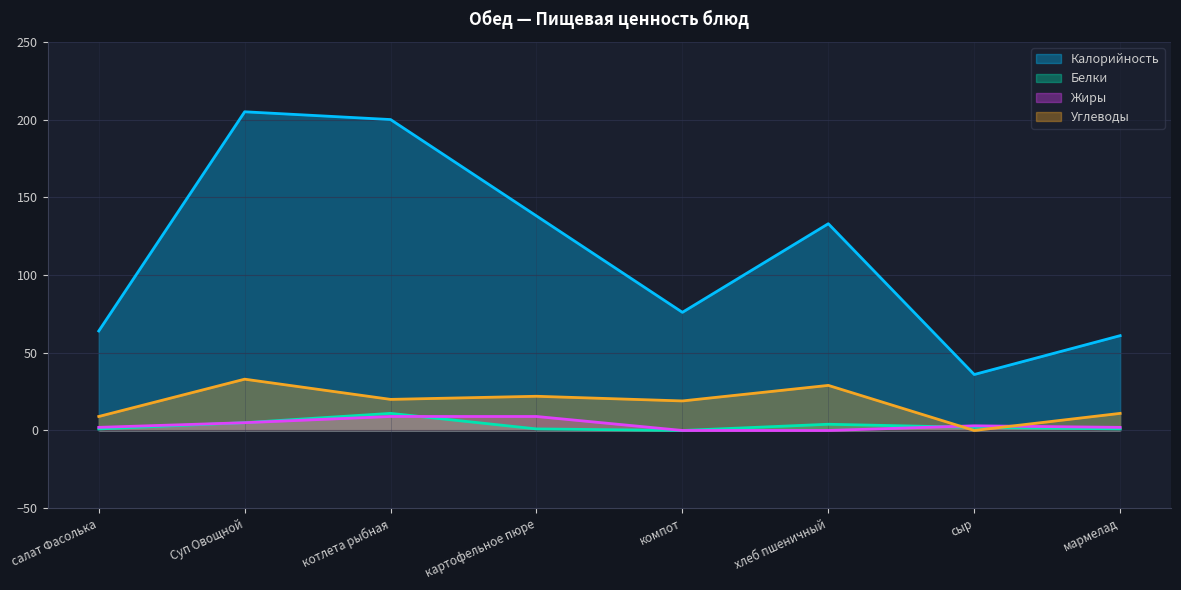

What is the maximum value for Углеводы?

33